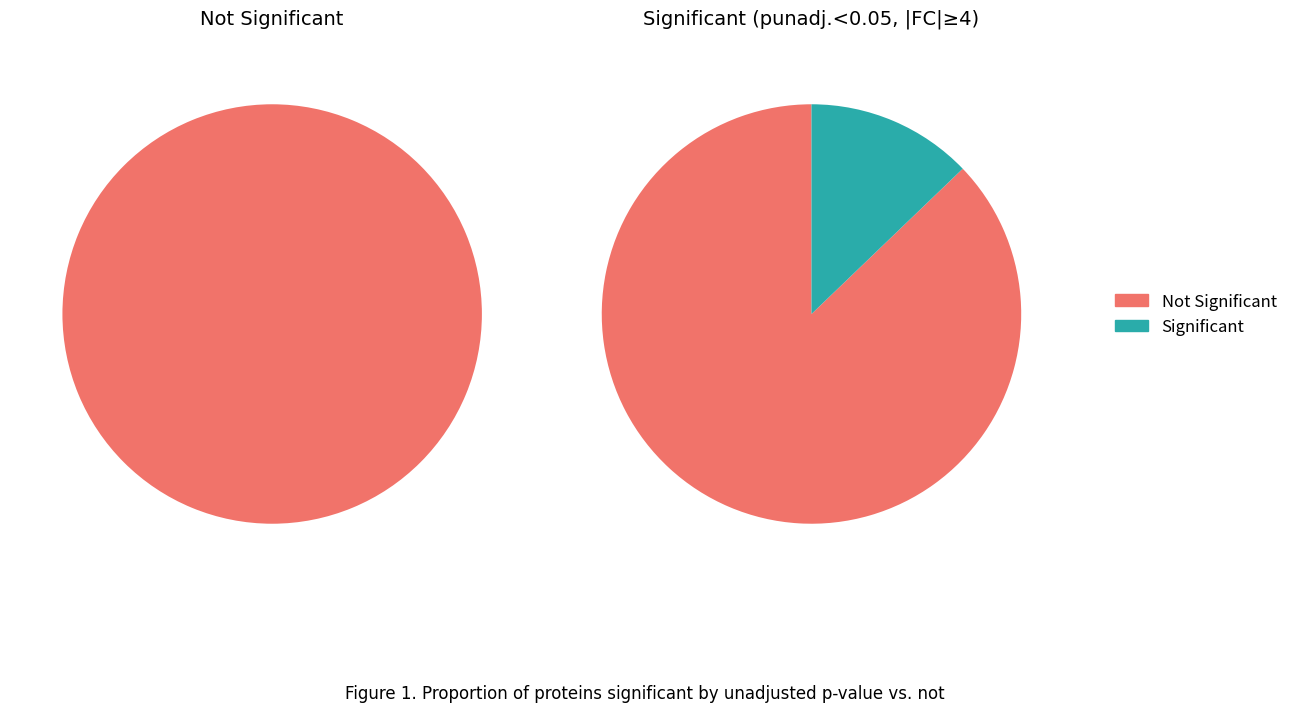

Count the number of slices in the pie.

2